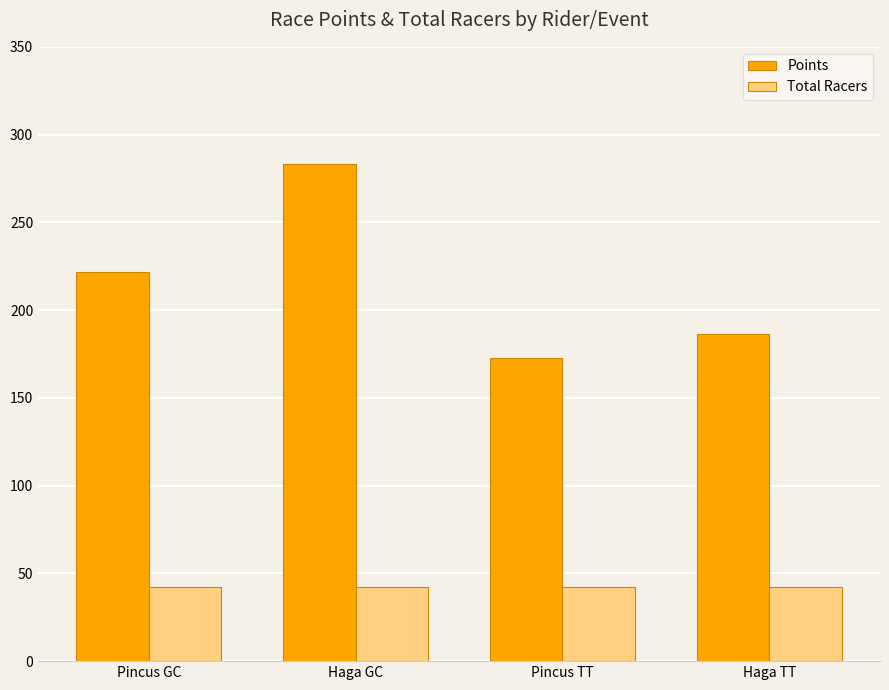

The value of Total Racers at Haga TT is 70.7. True or false?

False